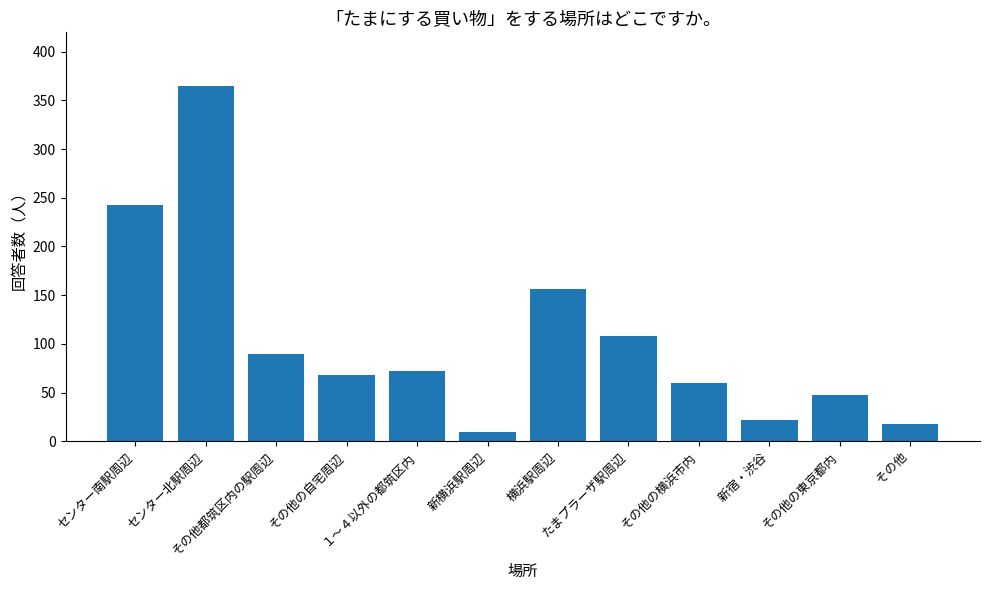

Reading left to right, list all the values displayed in this chart.

センター南駅周辺=243	センター北駅周辺=365	その他都筑区内の駅周辺=90	その他の自宅周辺=68	１～４以外の都筑区内=72	新横浜駅周辺=10	横浜駅周辺=156	たまプラーザ駅周辺=108	その他の横浜市内=60	 新宿・渋谷=22	その他の東京都内=48	 その他=18